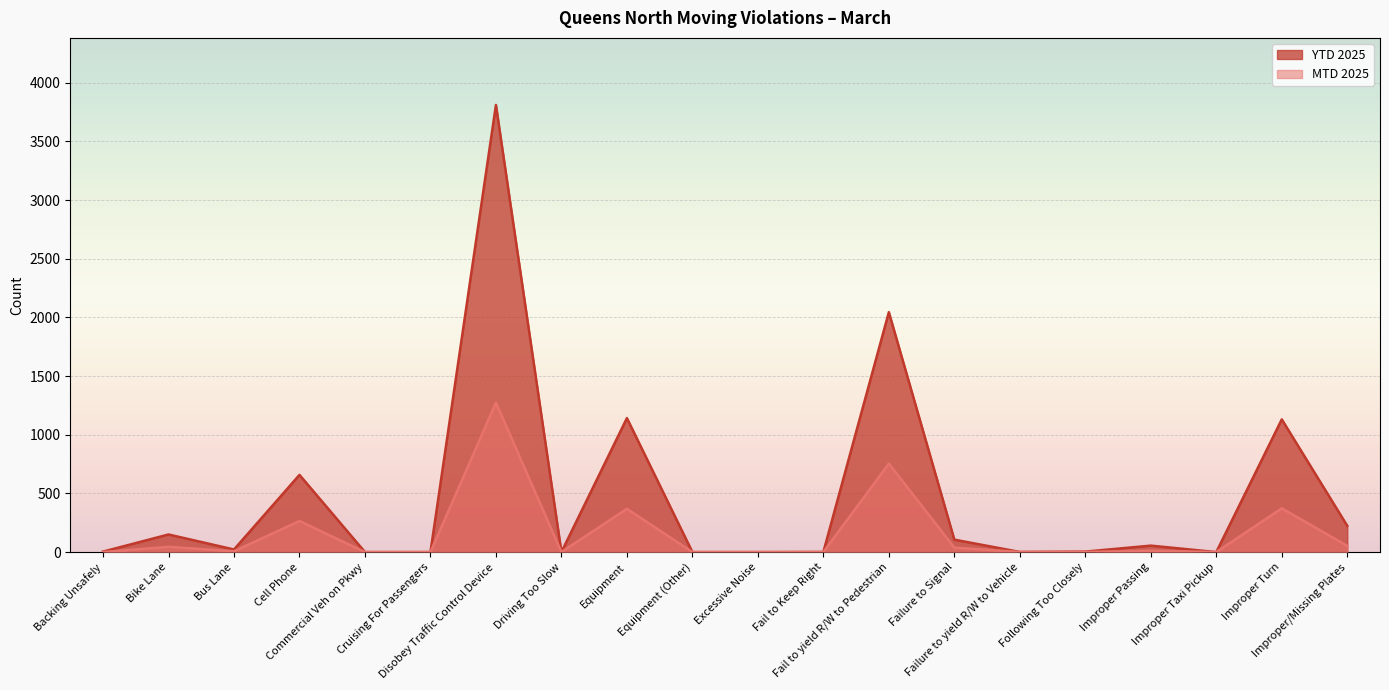

What is the sum of the YTD 2025 values at Equipment (Other) and Backing Unsafely?

4